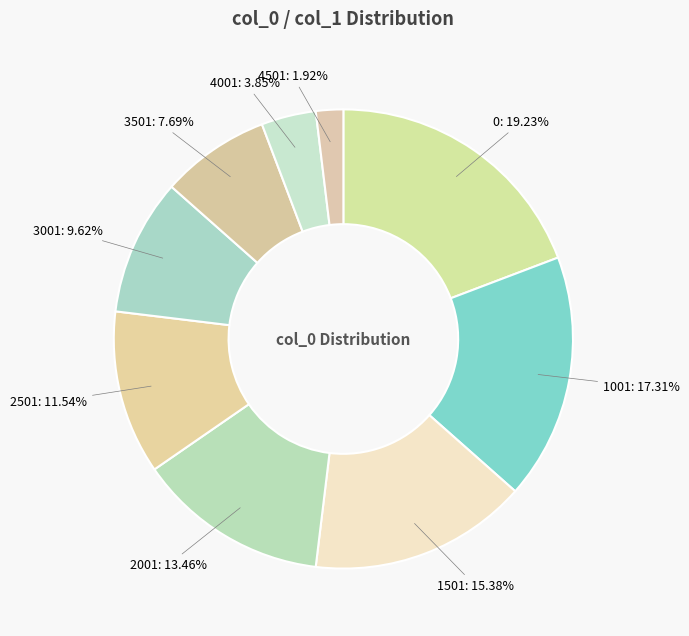

Is the sum of 2501: 11.54% and 4001: 3.85% greater than half?

No